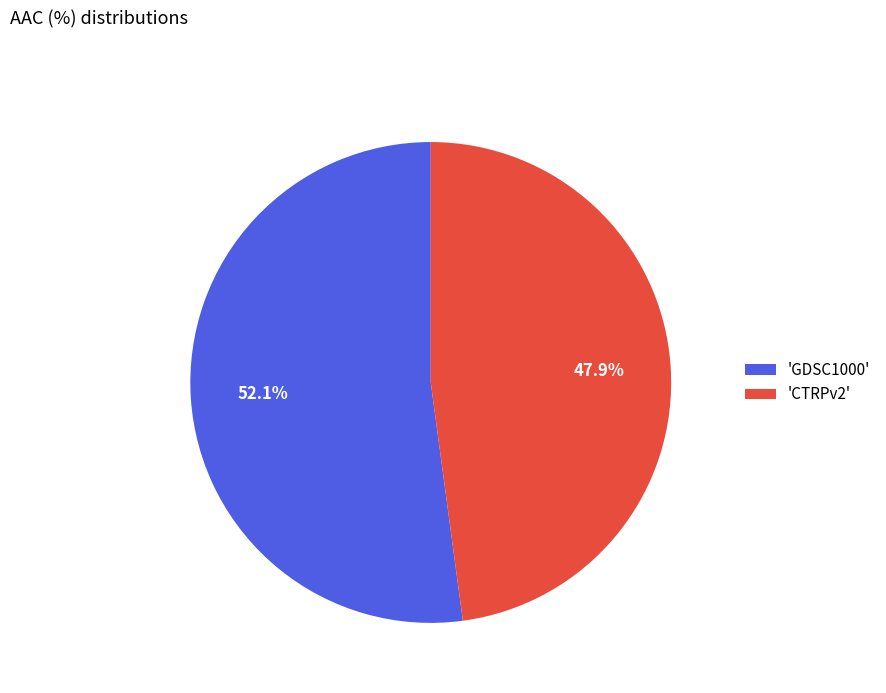

Approximately how many times larger is the value at 'GDSC1000' compared to 'CTRPv2'?

1.1